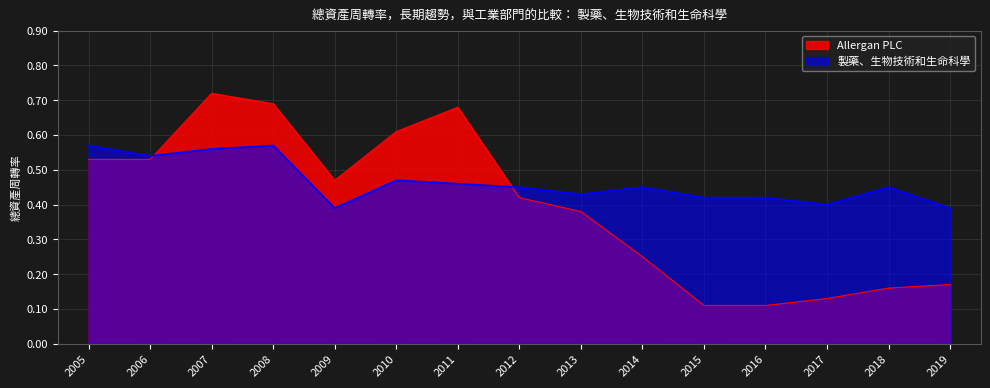

Rank the series by their maximum value, from lowest to highest.

製藥、生物技術和生命科學, Allergan PLC